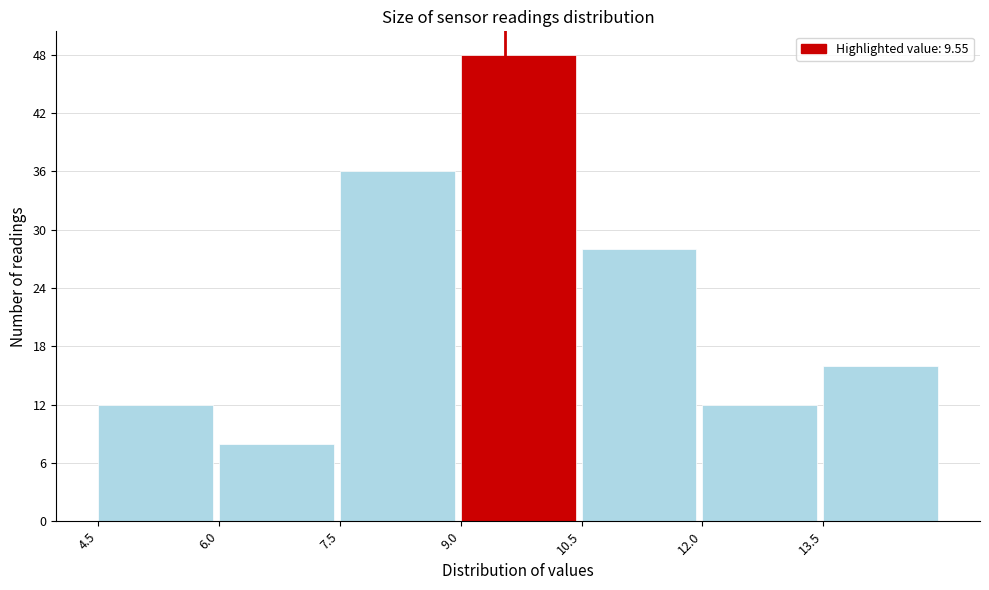

Reading left to right, transcribe this chart: for each bar, give the range it covers on the x-axis and its height. Neither the bar edges nor the heights are printed on the chart, so give them approximately, as read against the axes.

4.5 to 6.0: 12
6.0 to 7.5: 8
7.5 to 9.0: 36
9.0 to 10.5: 48
10.5 to 12.0: 28
12.0 to 13.5: 12
13.5 to 15.0: 16